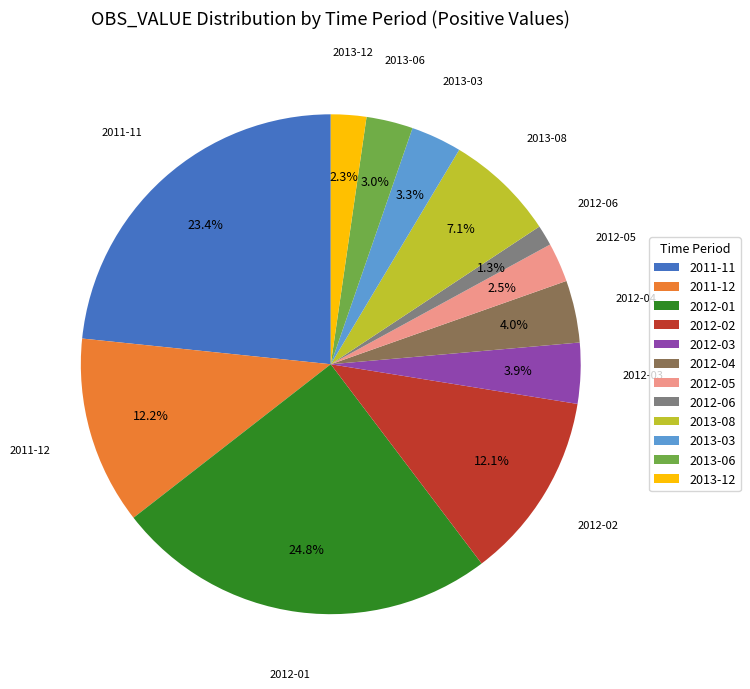

Is it true that 2011-12 is 19% of the pie?

False